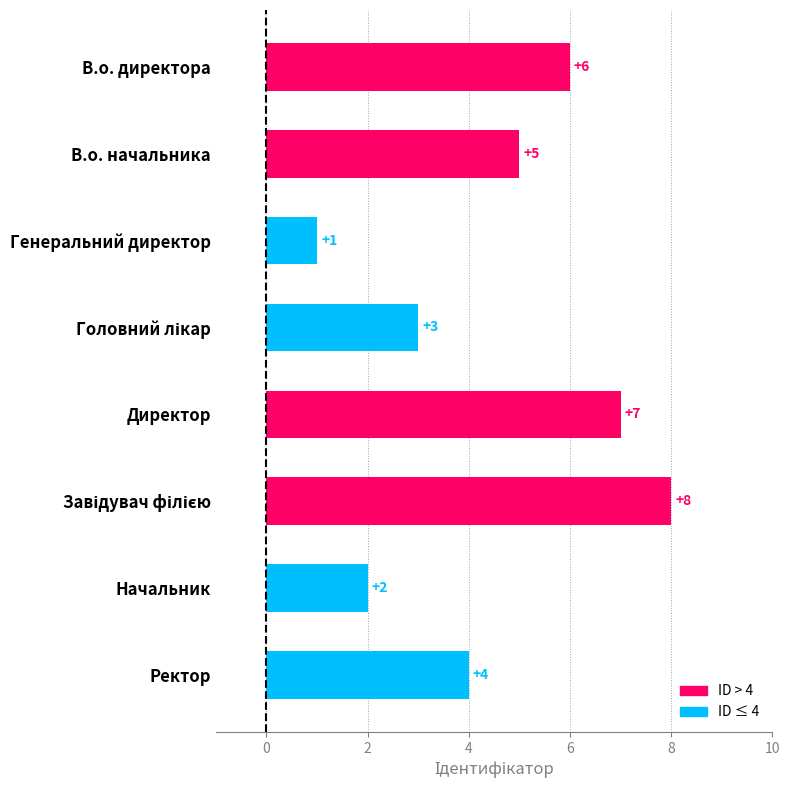

What position from the bottom is Ректор?

1